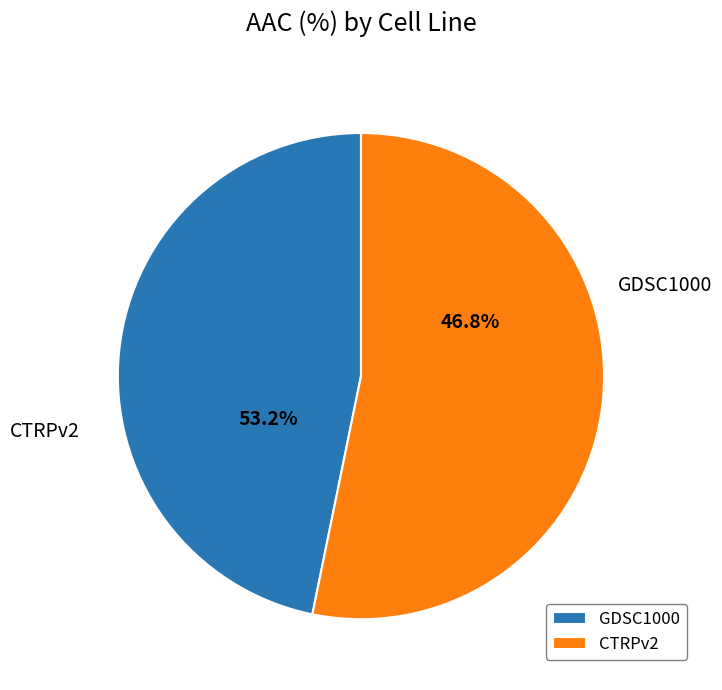

How many segments does this pie chart have?

2